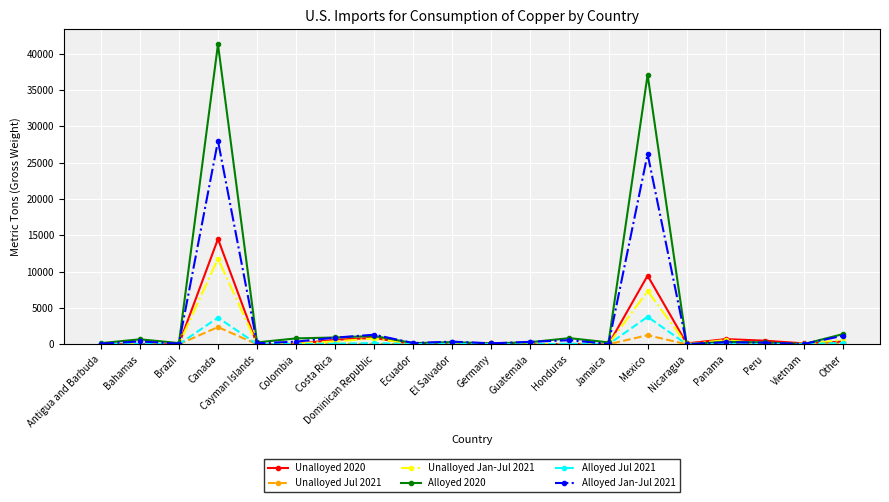

What is the label of the 9th point from the right?

Guatemala